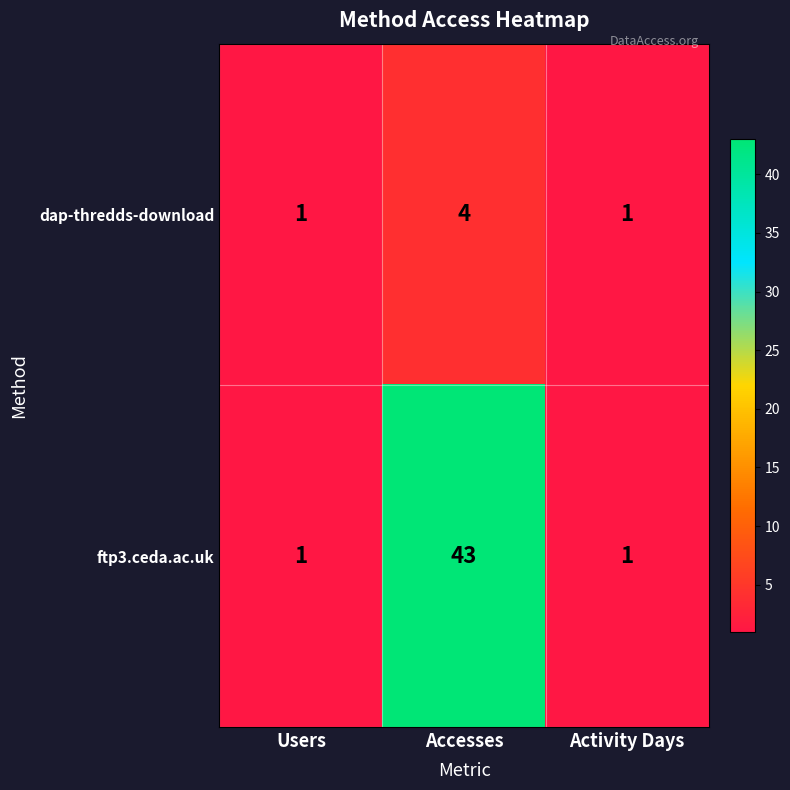

Reading left to right, what are all the values shown in this chart?

dap-thredds-download: Users=1	Accesses=4	Activity Days=1
ftp3.ceda.ac.uk: Users=1	Accesses=43	Activity Days=1